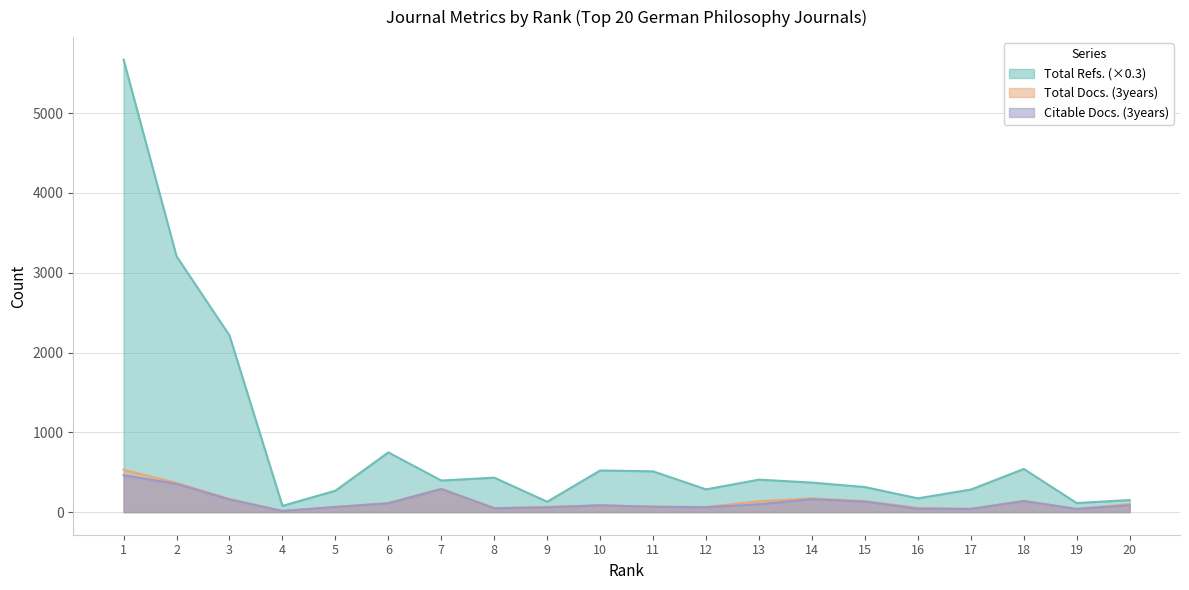

At which label is Citable Docs. (3years) closest to 238?

7